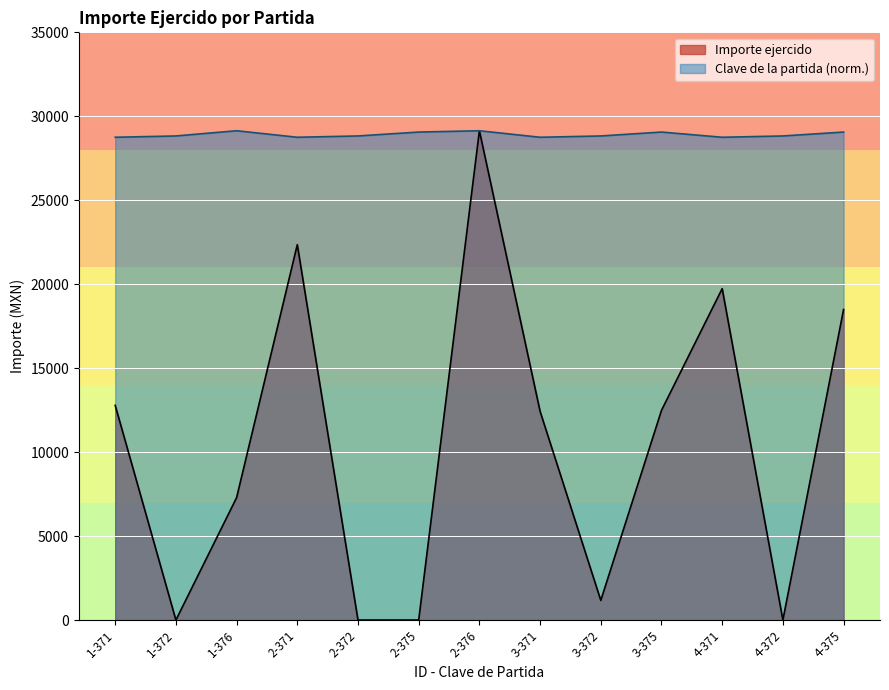

Is the value of Importe ejercido at 3-371 greater than the value of Clave de la partida at 1-372?

No